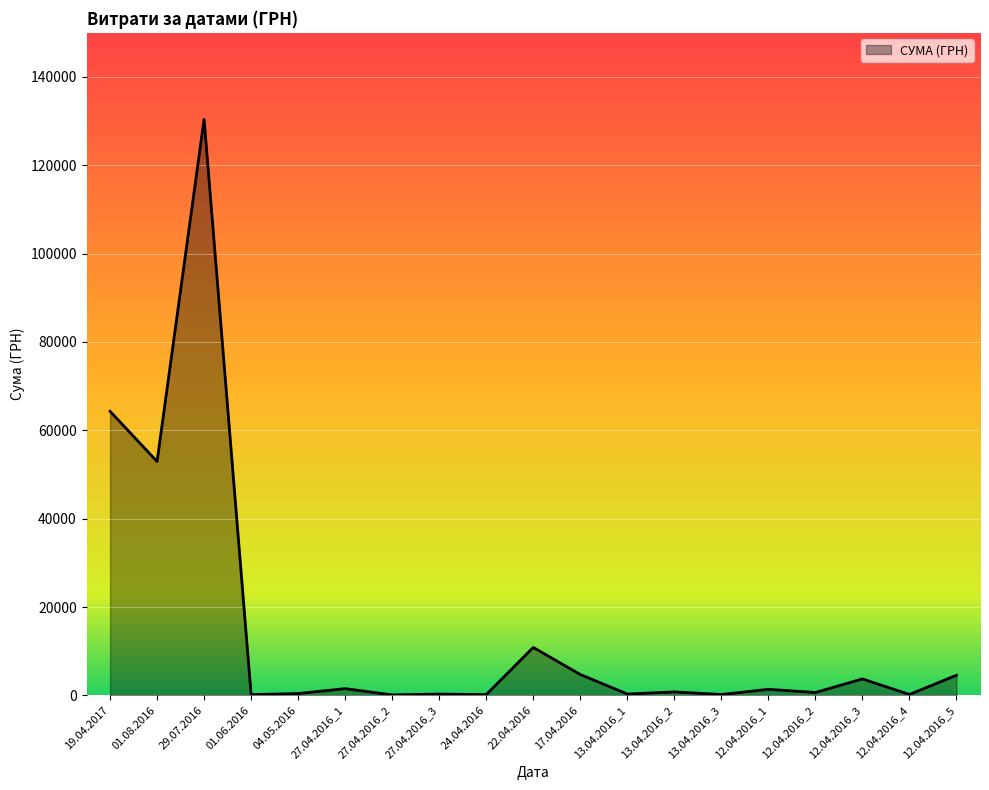

Is it true that the value at 17.04.2016 is 4730.0?

True